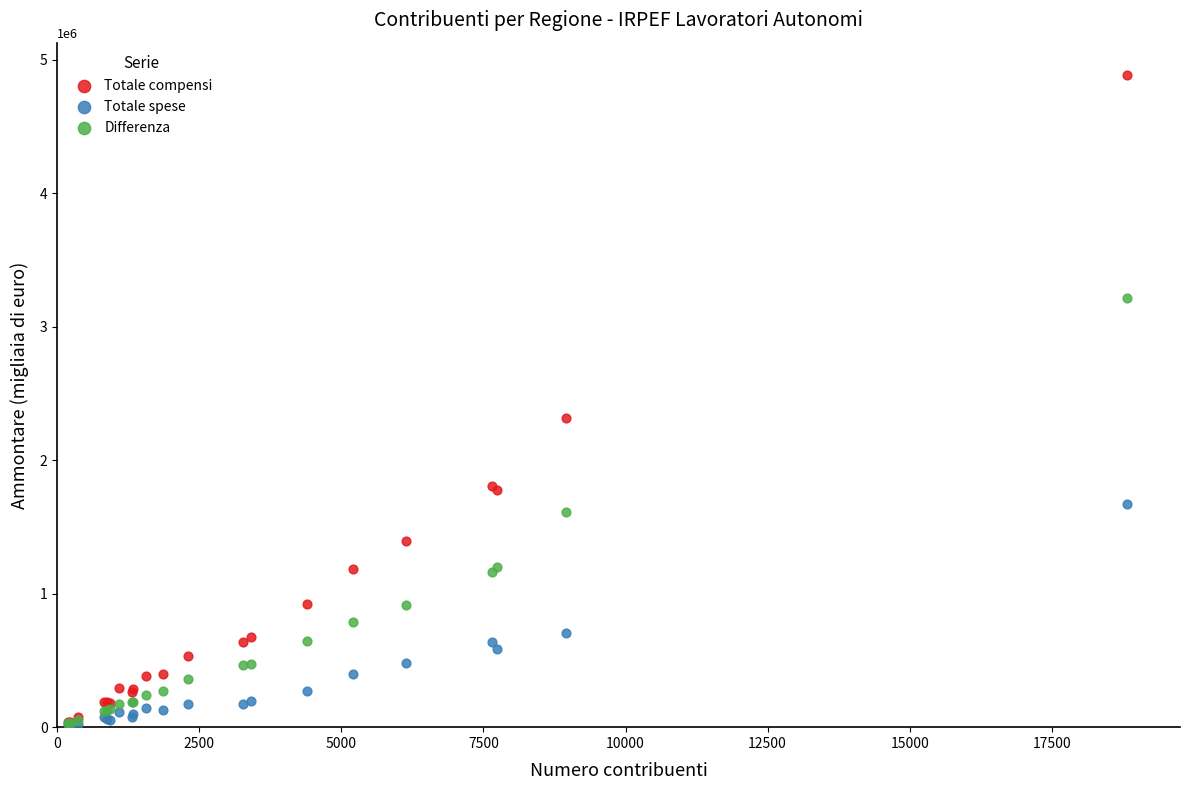

Across all series, what Y value is closest to 2447229?

2315002